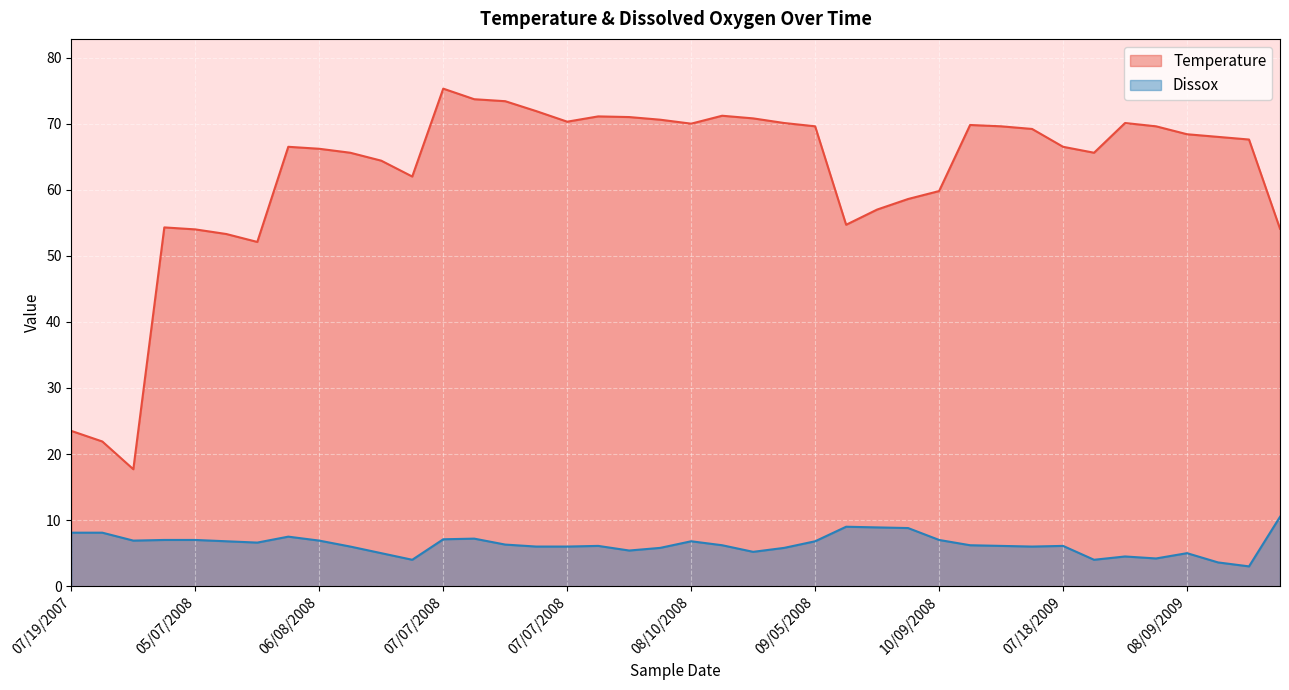

At 06/08/2008, list the series in order from largest to smallest.

Temperature, Dissox